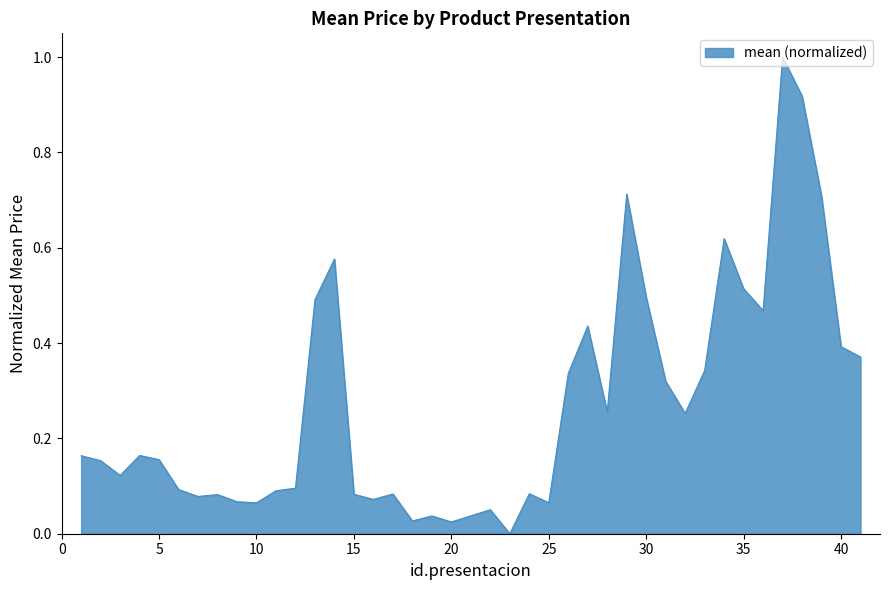

What is the maximum value shown in the chart?

1.0